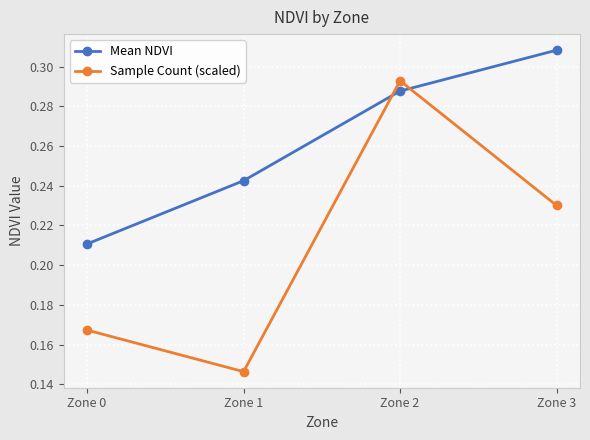

Where is Mean NDVI nearest to the value 0?

Zone 0